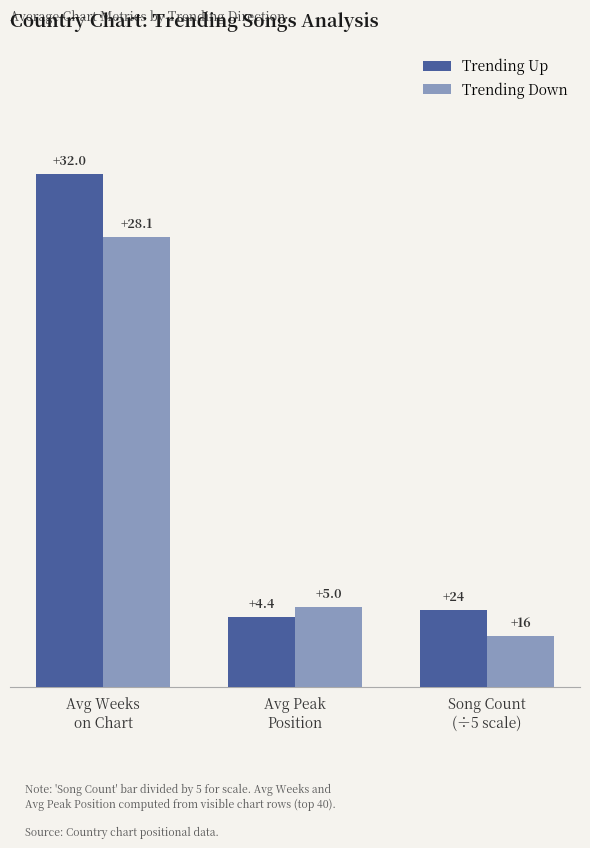

What is the value of the Trending Up bar at the 2nd from the left?

4.4